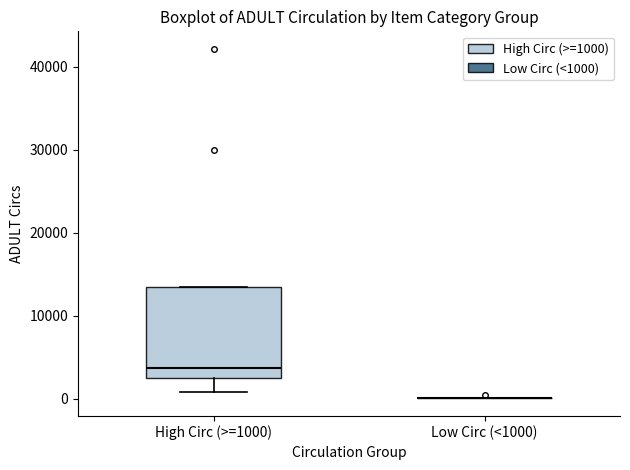

Reading left to right, transcribe this box plot: for each box, give where its median line is, the range the box spans, and where its two whiskers end, as read against the y-axis. The values are not printed on the chart, so give them approximately, as read against the axis.

High Circ (>=1000): median 4000, box 2000 to 13000, whiskers 1000 to 13000
Low Circ (<1000): box collapsed to a line at 0, whiskers 0 to 0